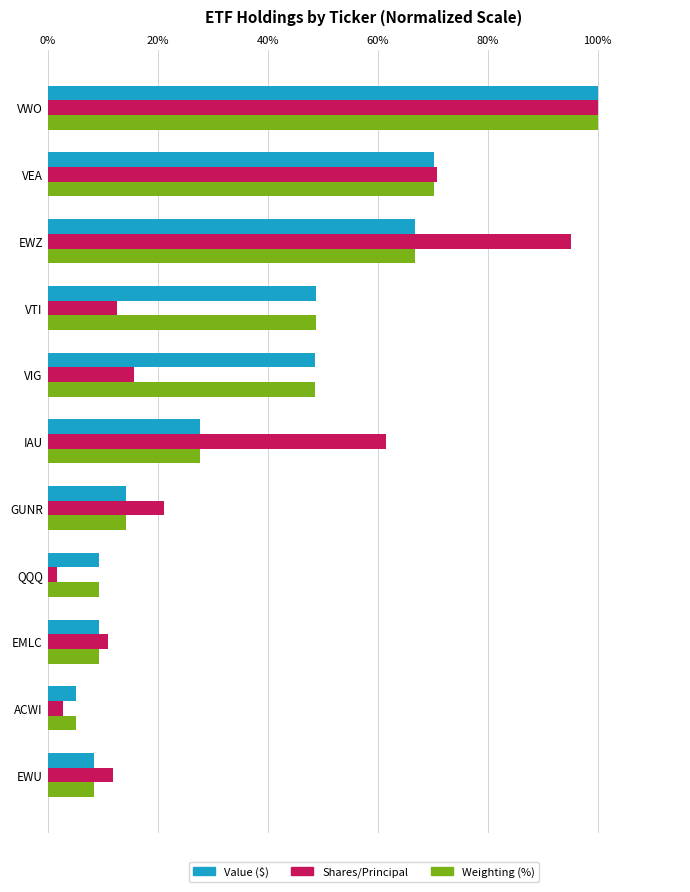

What value does the Value ($) series have at VEA?

70.3